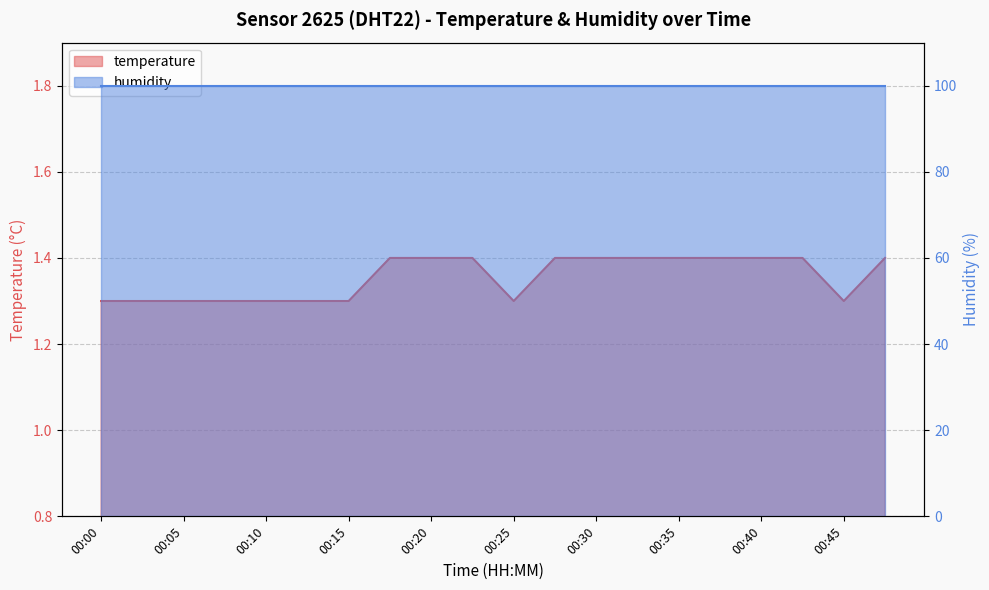

True or false: there are more than 1 points higher than both neighbors.

False